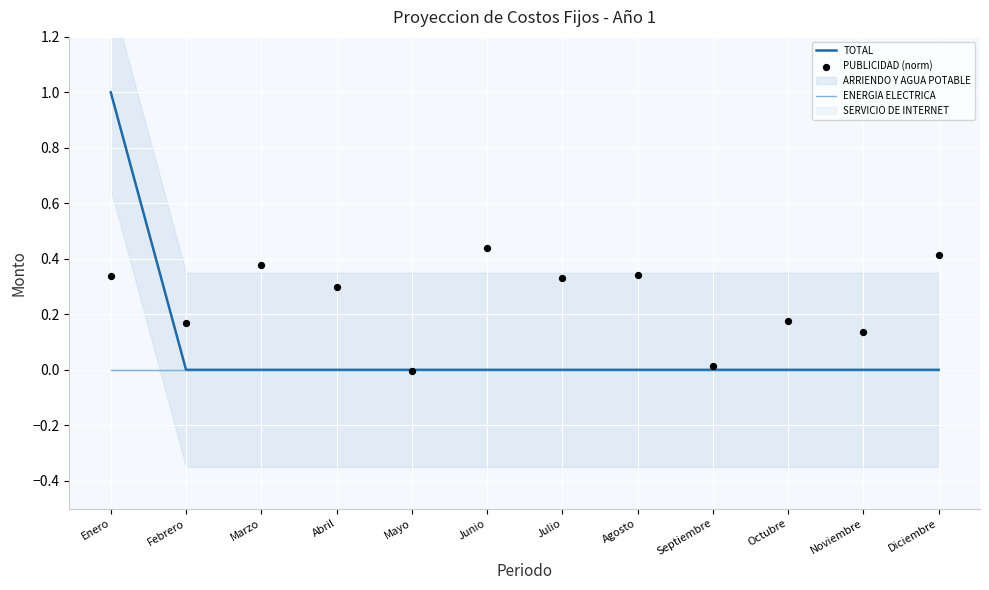

The value of ENERGIA ELECTRICA at Septiembre is 0. True or false?

True